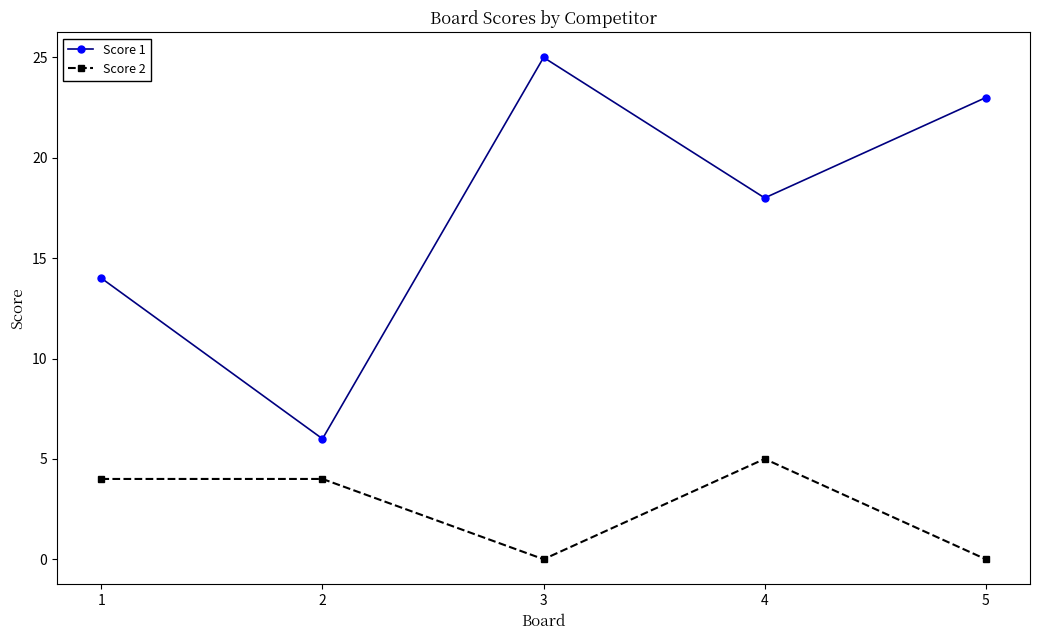

What is the approximate value of Score 1 at 5, to the nearest 10?

20